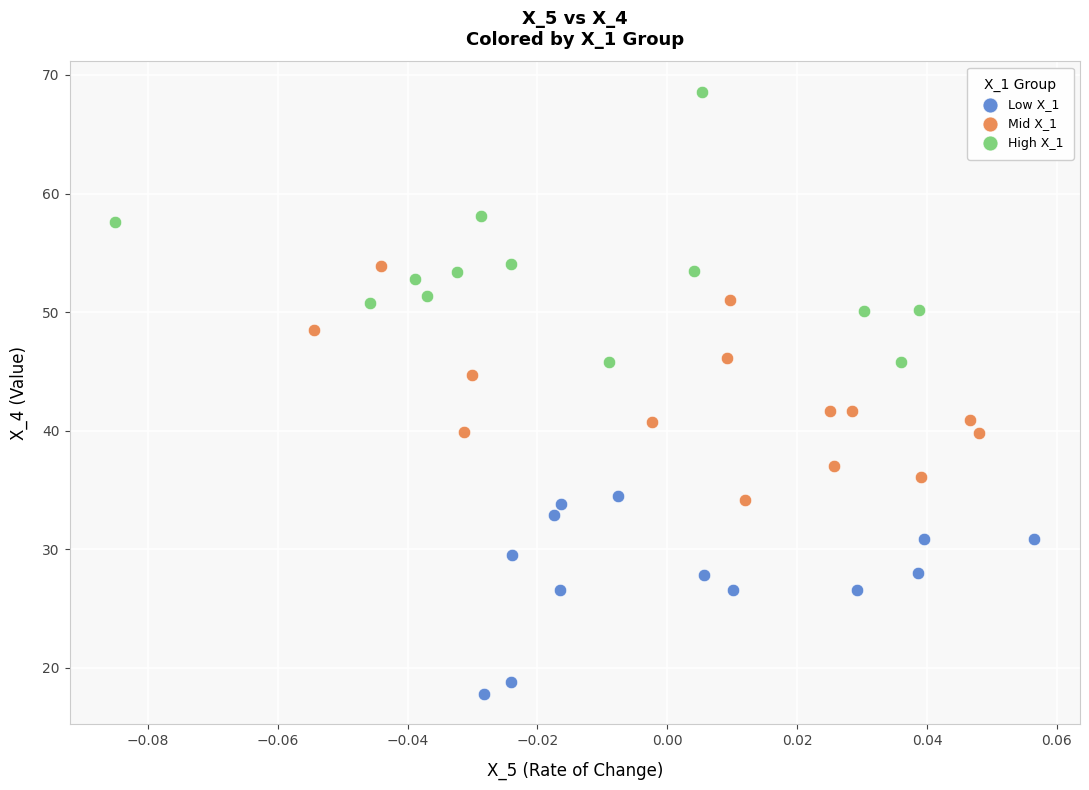

Which series reaches the maximum Y coordinate?

High X_1